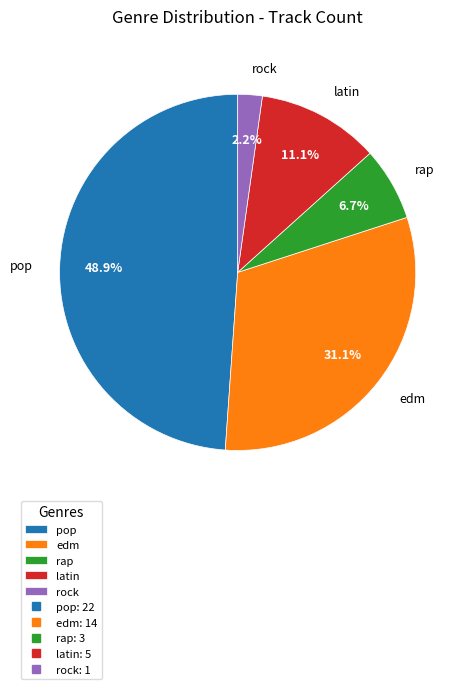

Is the sum of edm and rap greater than half?

No